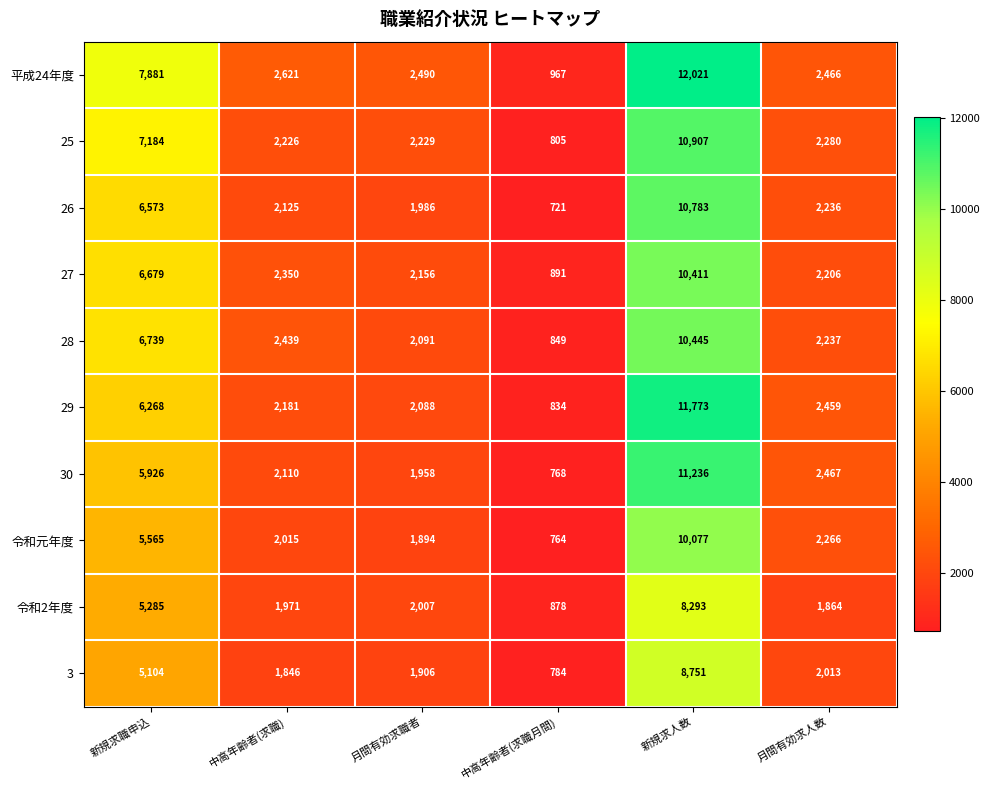

Rank the series by their maximum value, from highest to lowest.

平成24年度, 29, 30, 25, 26, 28, 27, 令和元年度, 3, 令和2年度